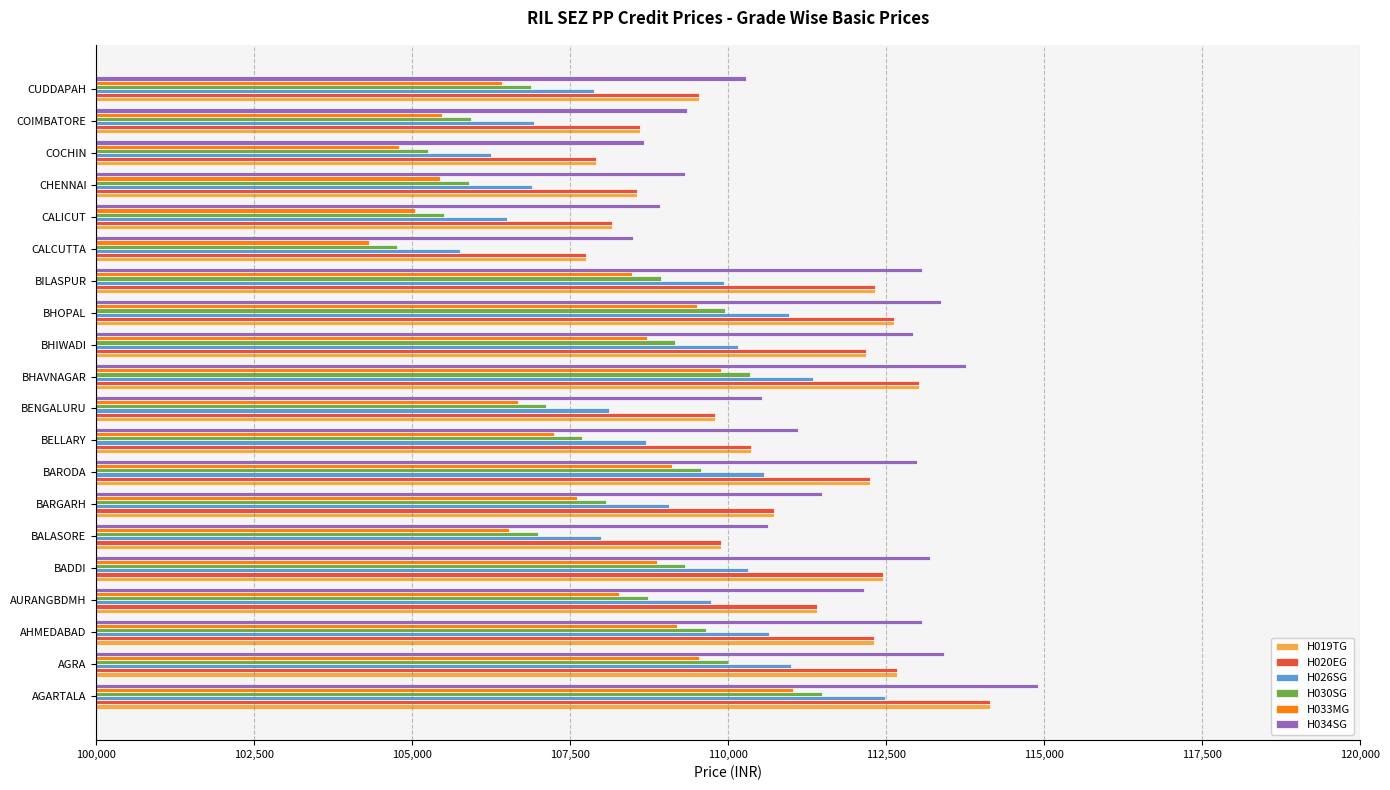

What is the spread (max minus min) of values at AHMEDABAD?

3870